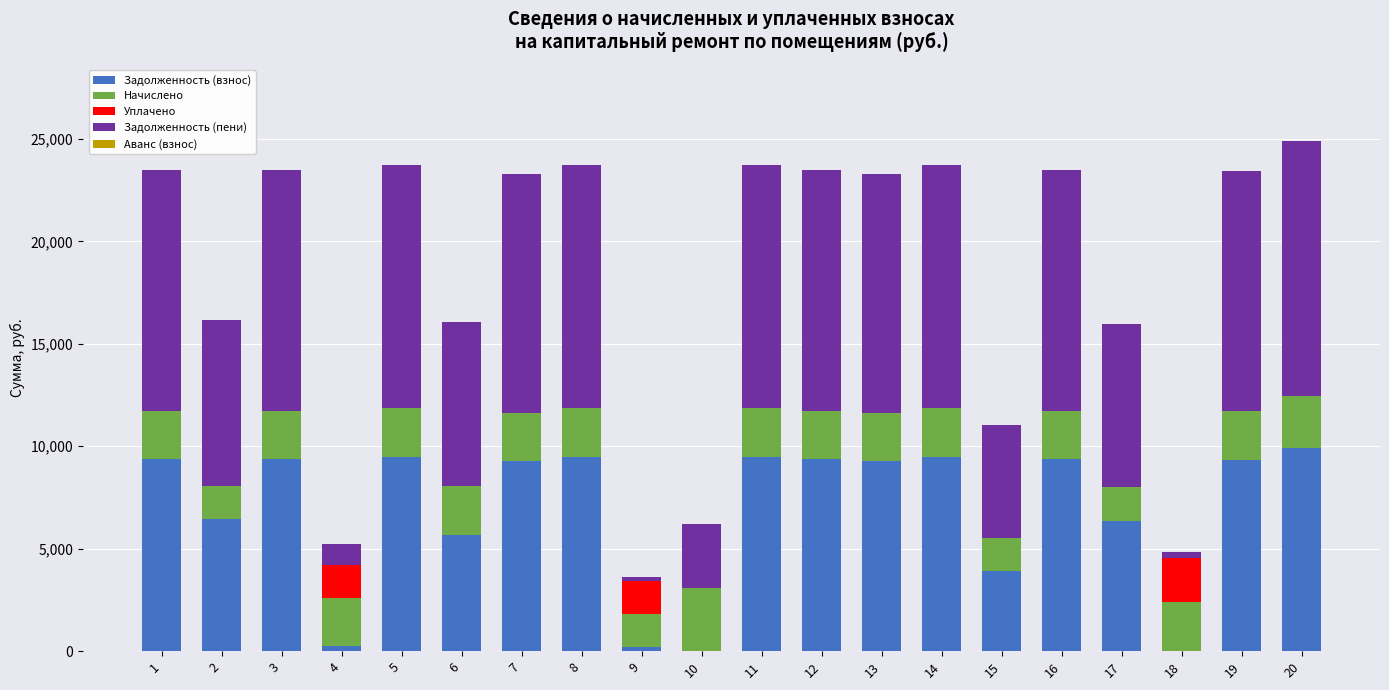

What is the sum of the Задолженность (взнос) values at 1 and 4?

9630.9